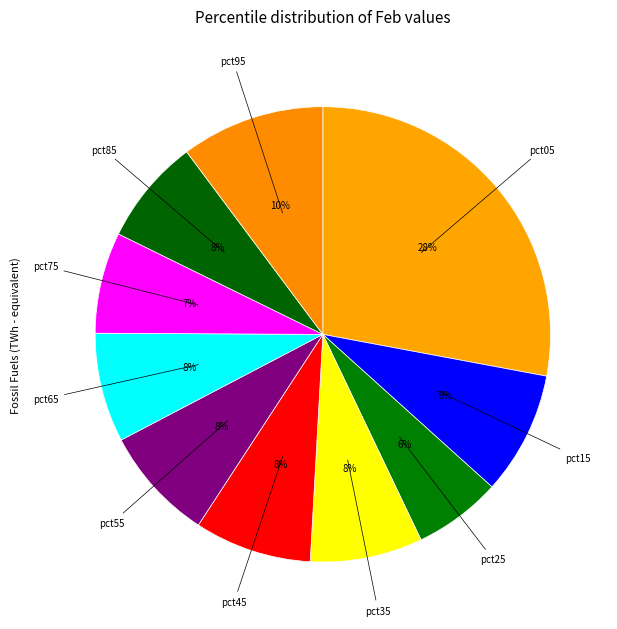

To the nearest percent, what is the average slice percentage?

10%